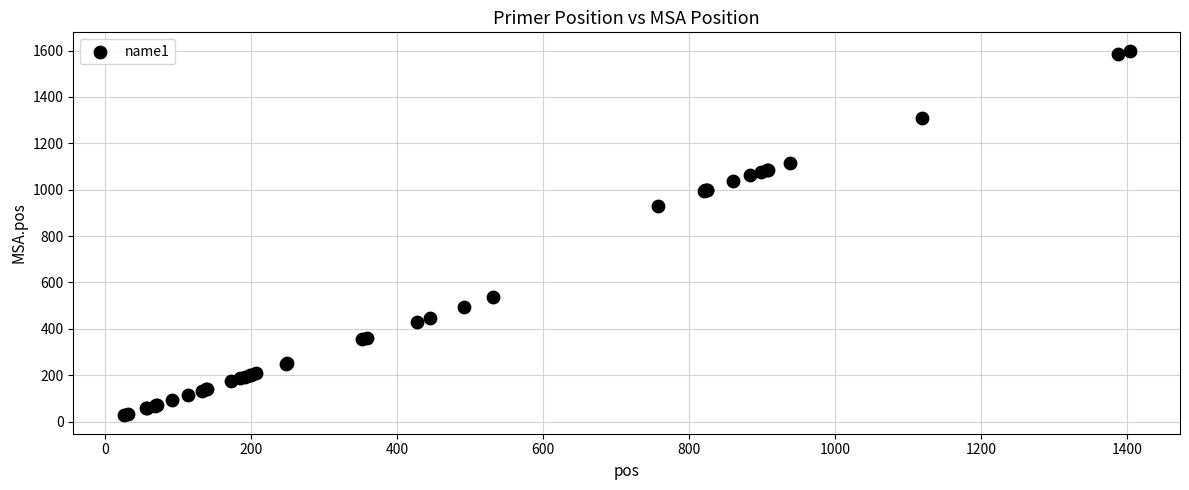

What Y value in the scatter plot is closest to 813?

931